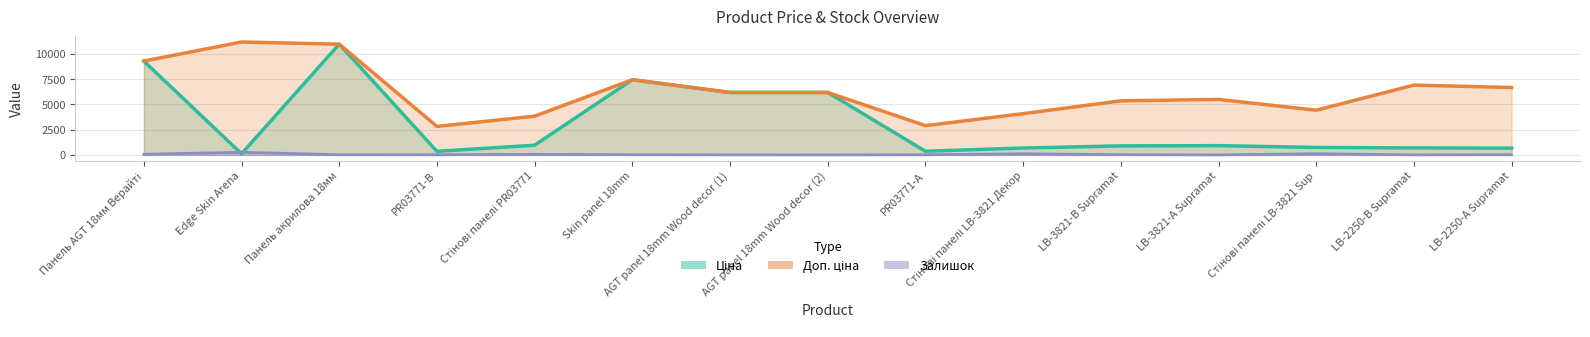

What are all the series names shown in the legend?

Ціна, Доп. ціна, Залишок